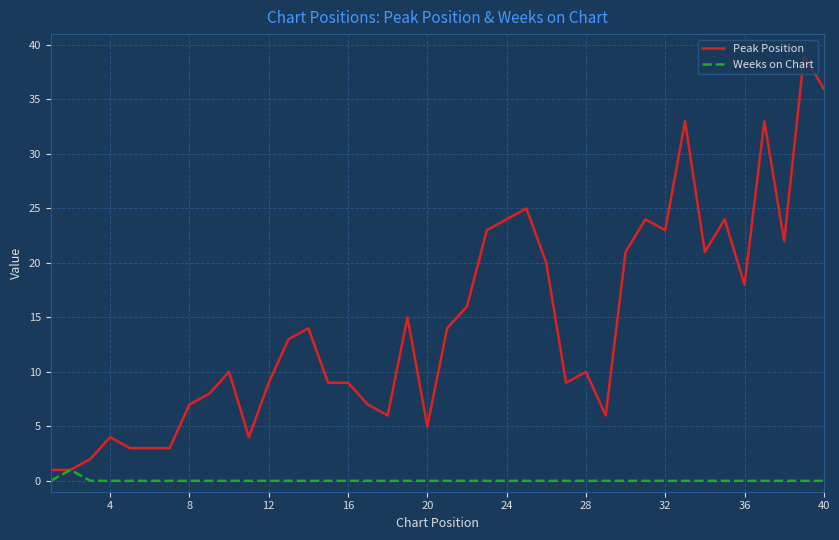

What is the maximum value shown in the chart?

39